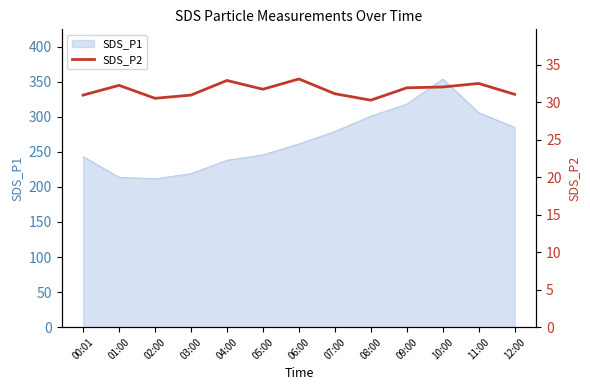

The chart shows a value of 14.8 at 03:00. True or false?

False